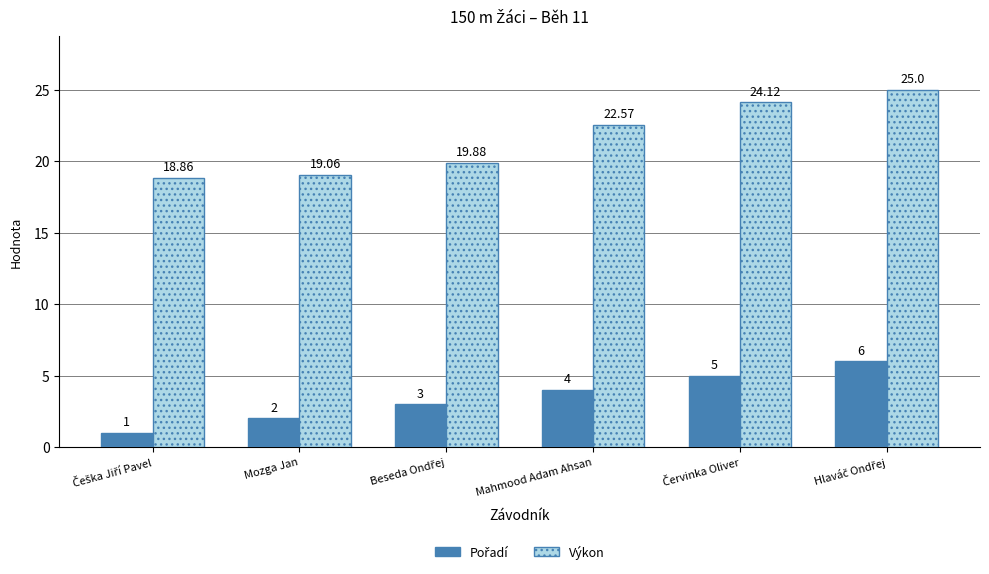

At how many categories does at least one series exceed 21?

3